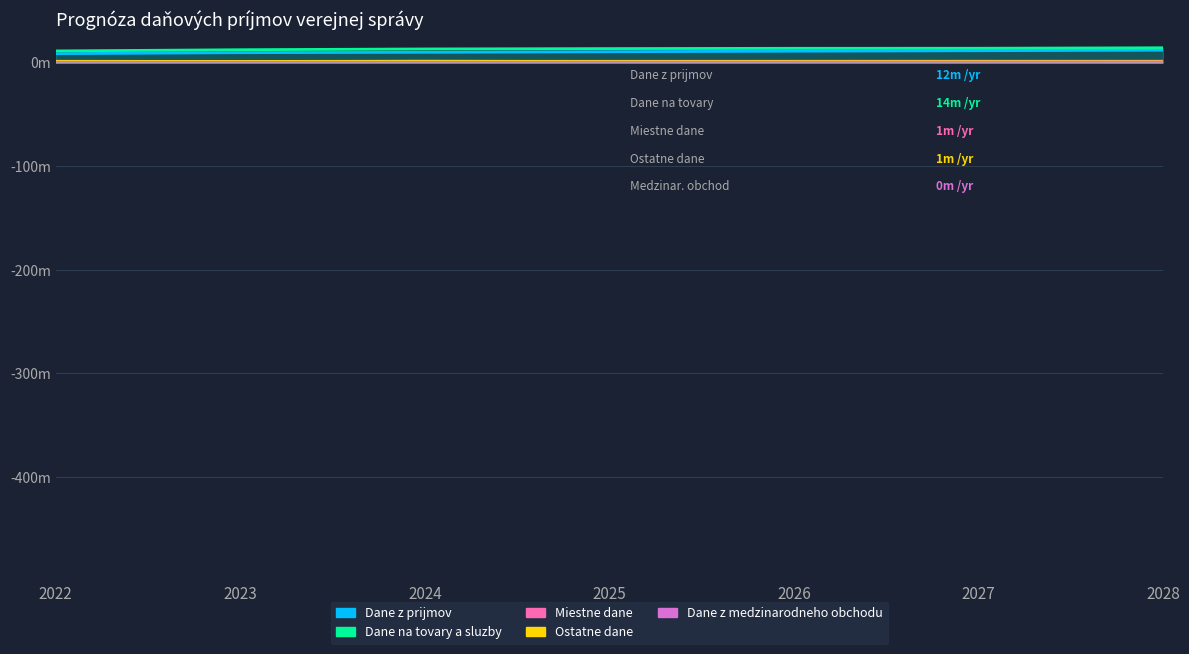

What is the value of the Ostatne dane point at the 1st from the left?

1.0